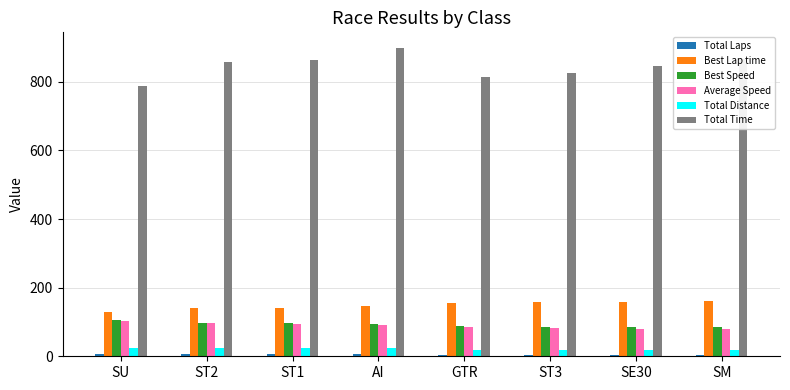

What is the average value of the Best Lap time series?

149.0